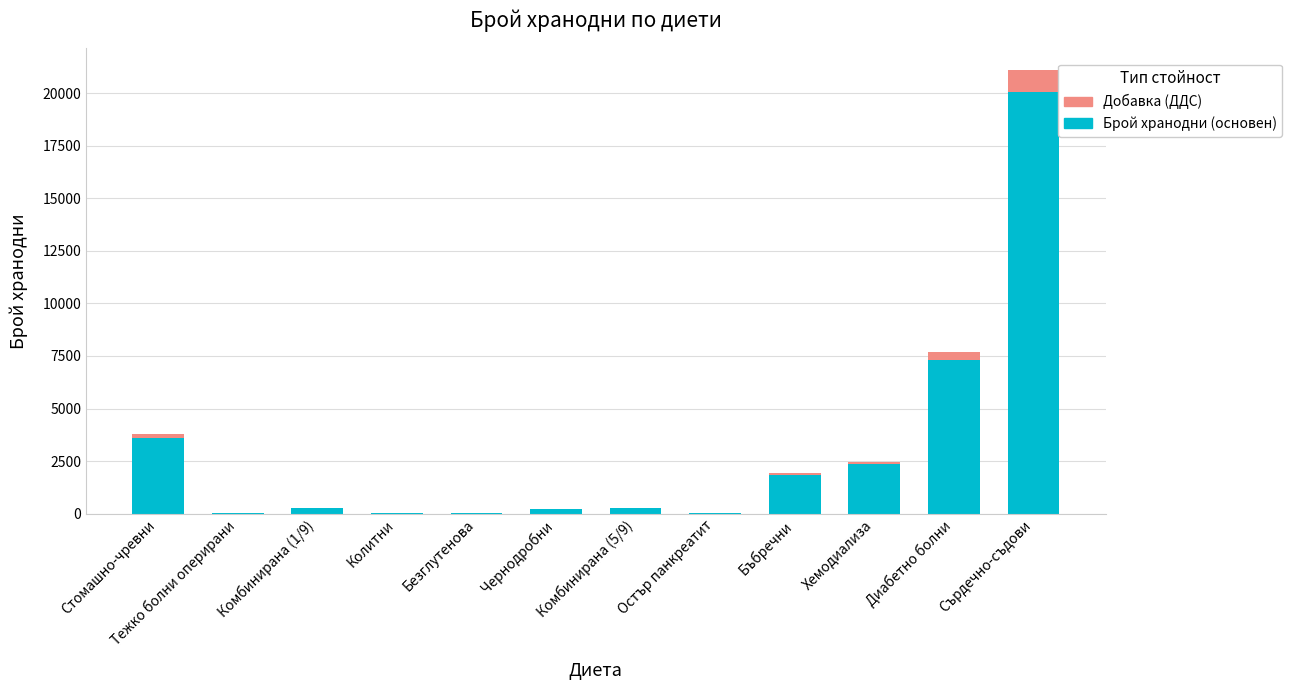

True or false: Брой хранодни (основен) has a value of 2340 at Хемодиализа.

True